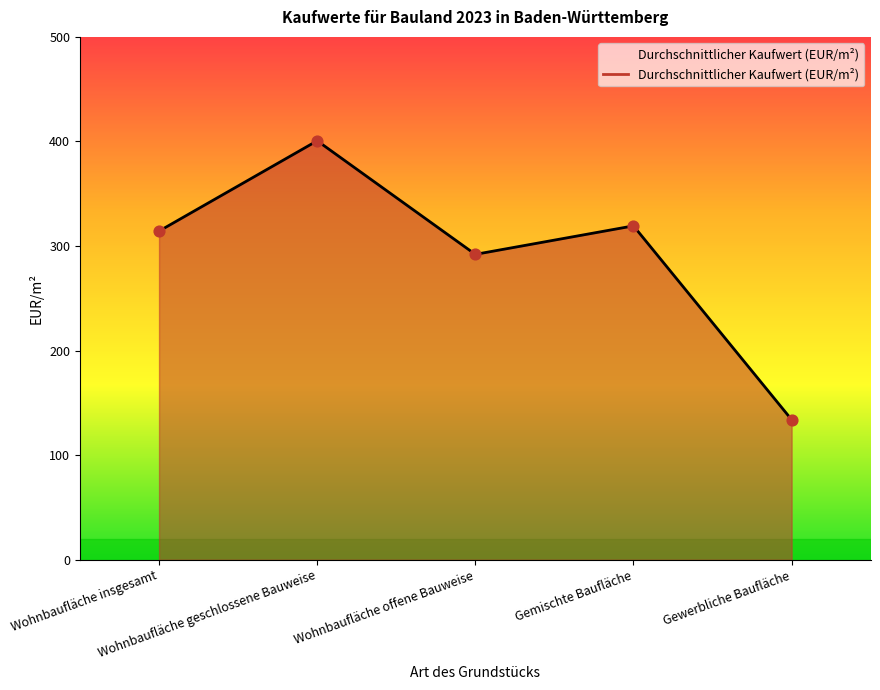

Between Gemischte Baufläche and Wohnbaufläche insgesamt, which is larger?

Gemischte Baufläche